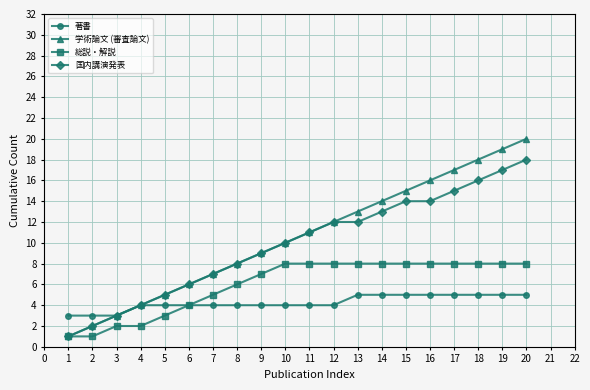

True or false: 学術論文 (審査論文) has more than 0 interior local peaks.

False